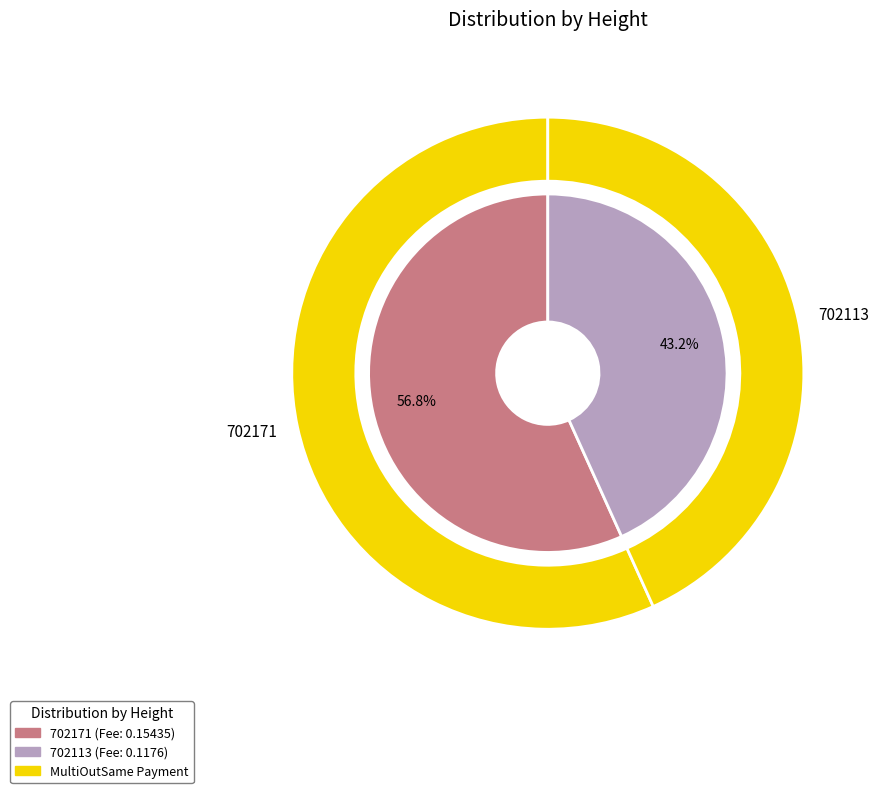

Does 702171 account for over 50% of the chart?

Yes